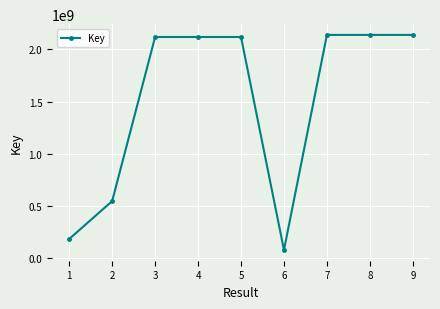

How many data points are less than 2117860624?

4